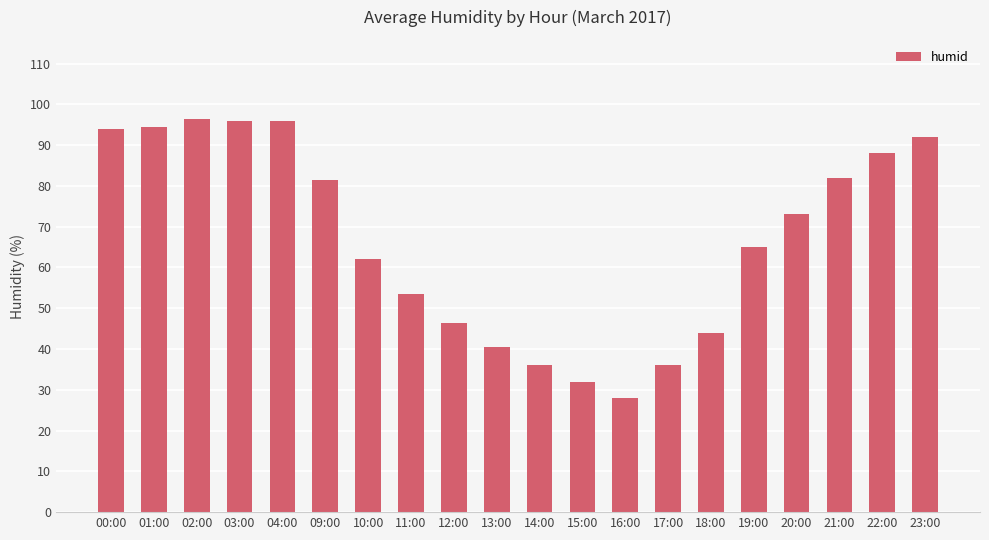

What is the value of the 13th bar from the left?

28.0